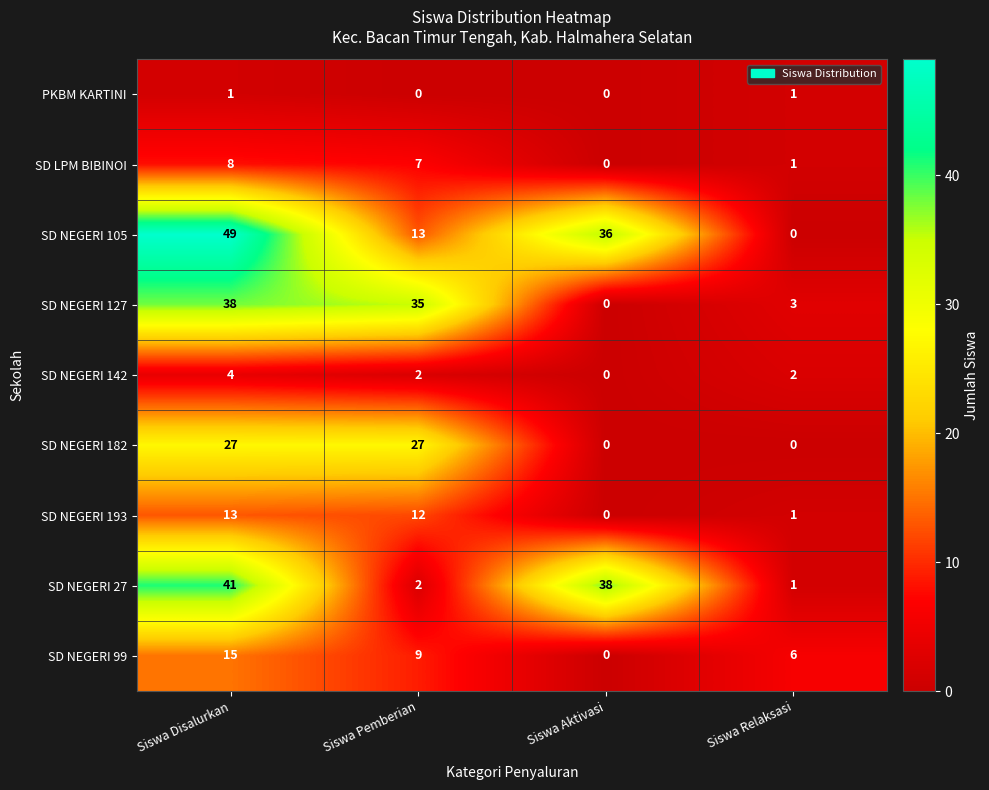

How many values in SD NEGERI 99 are above zero?

3